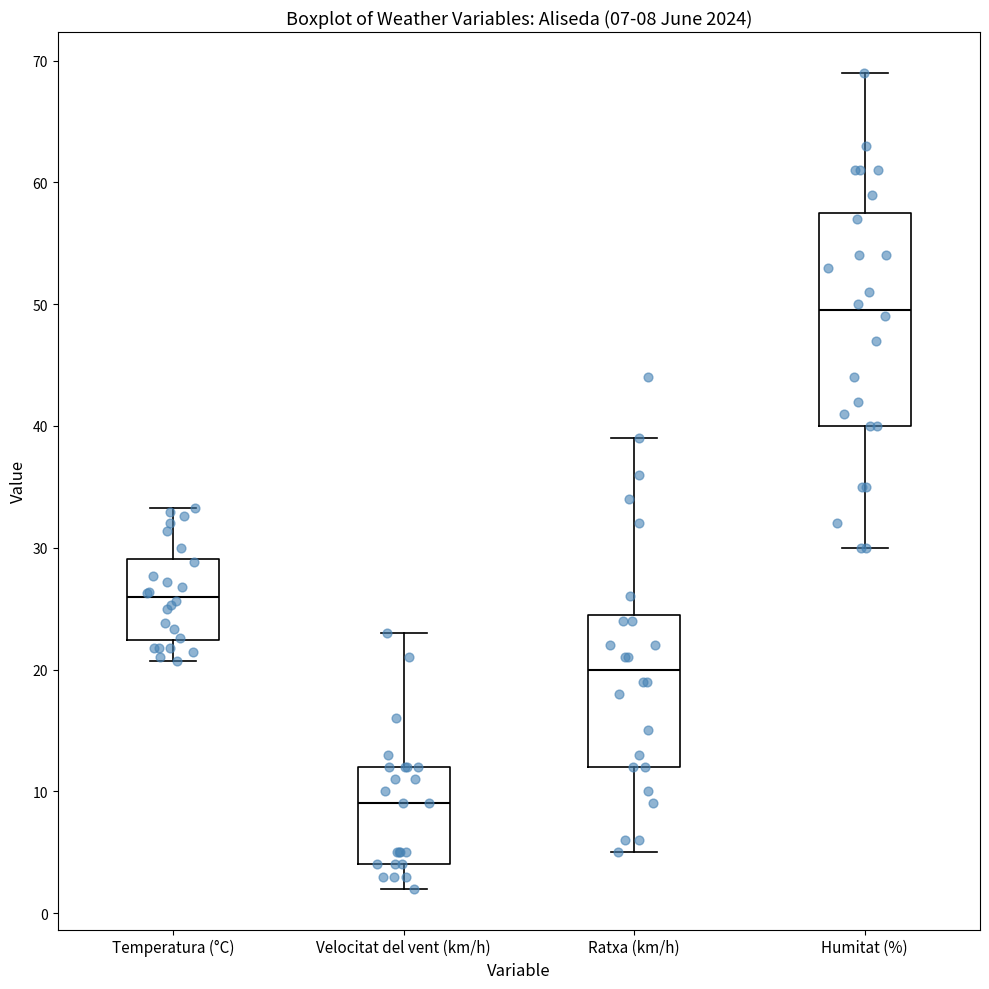

Comparing the boxes themselves (not the whiskers), which one is the tallest?

Humitat (%)